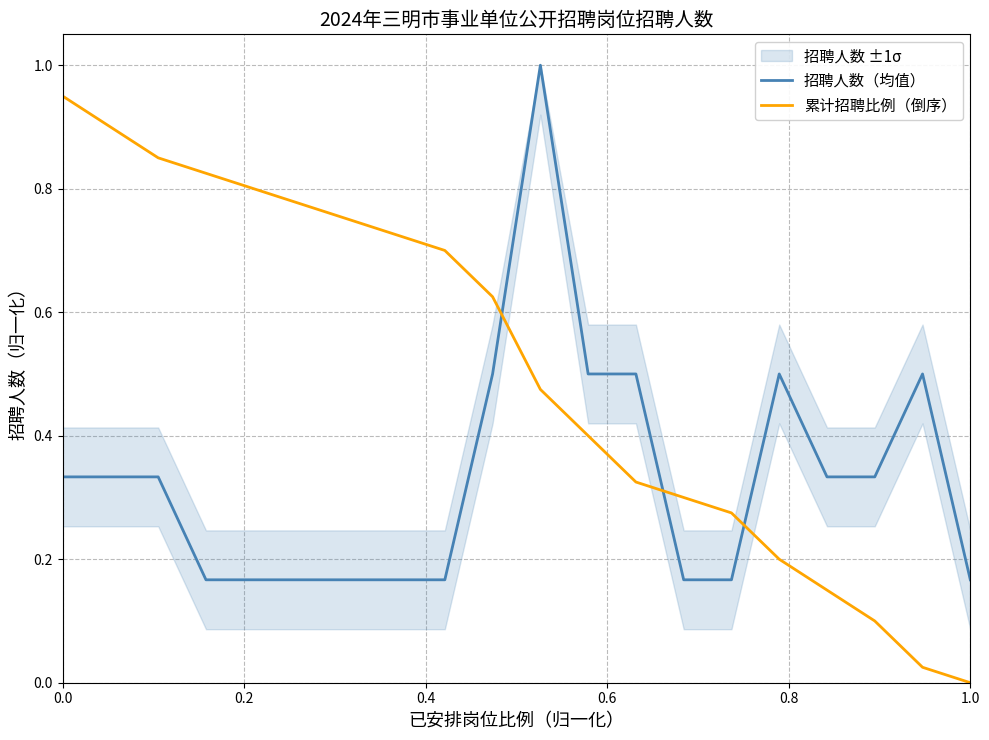

True or false: 累计招聘比例（倒序） and 招聘人数（均值） intersect in this chart.

True